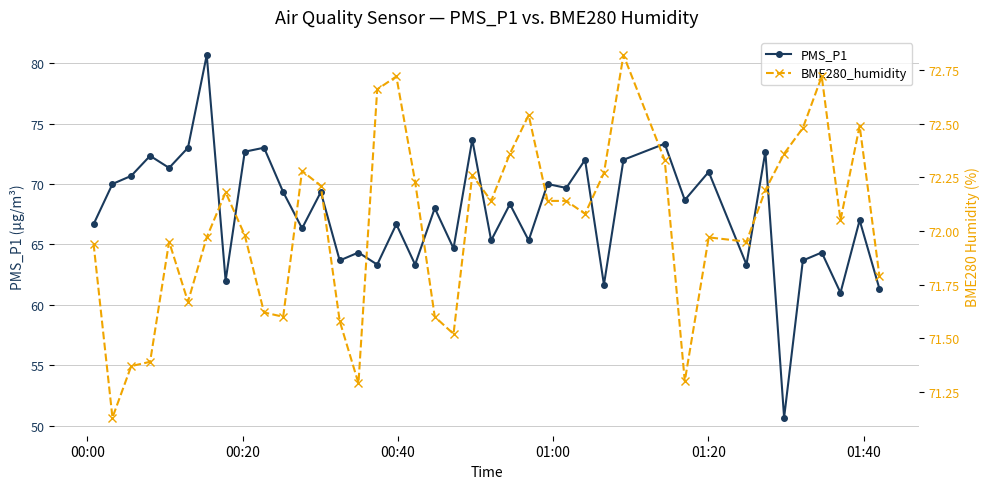

Which series has the widest spread of values?

PMS_P1